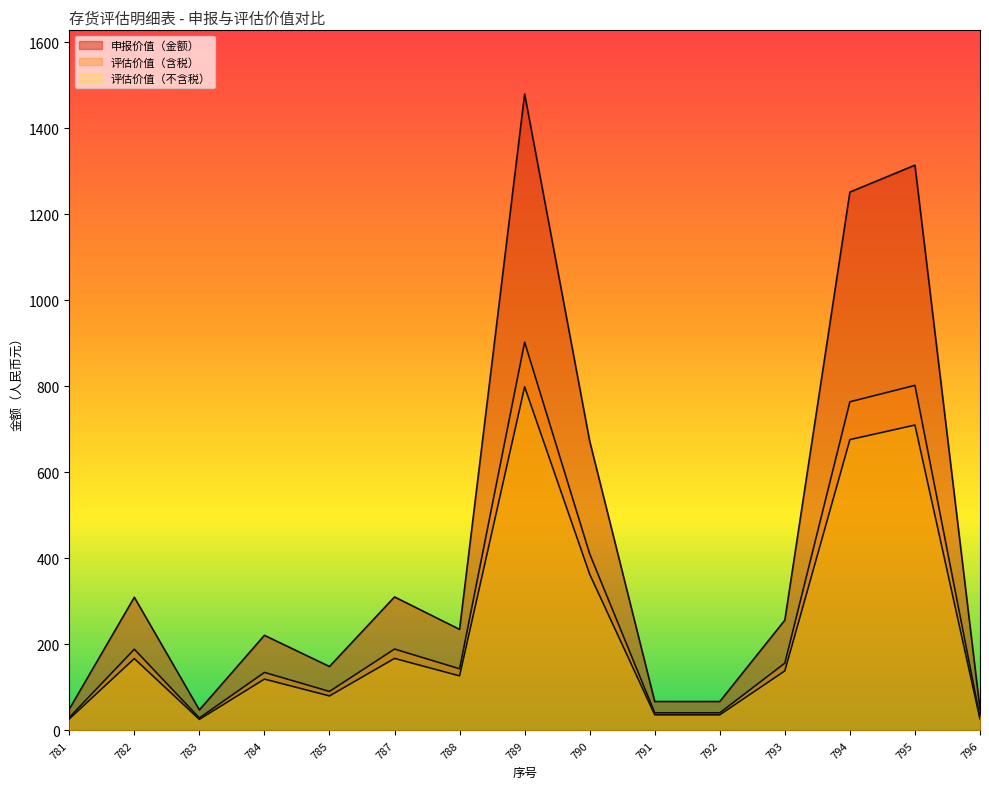

What is the difference between the 申报价值（金额） values at 781 and 795?

1264.6